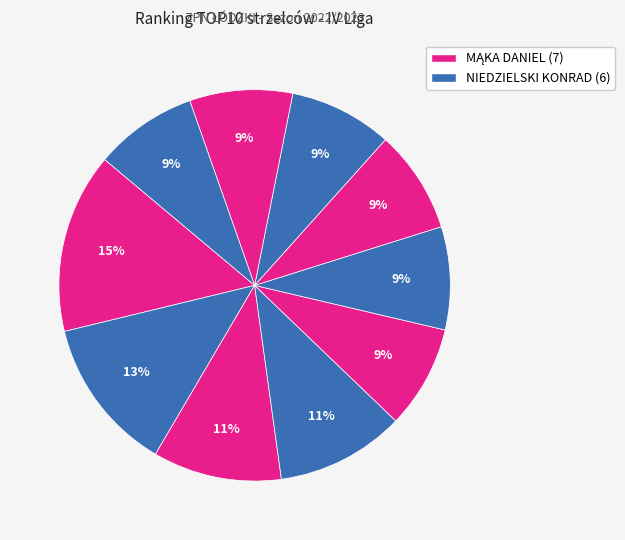

Is there any slice that represents more than half of the pie?

No